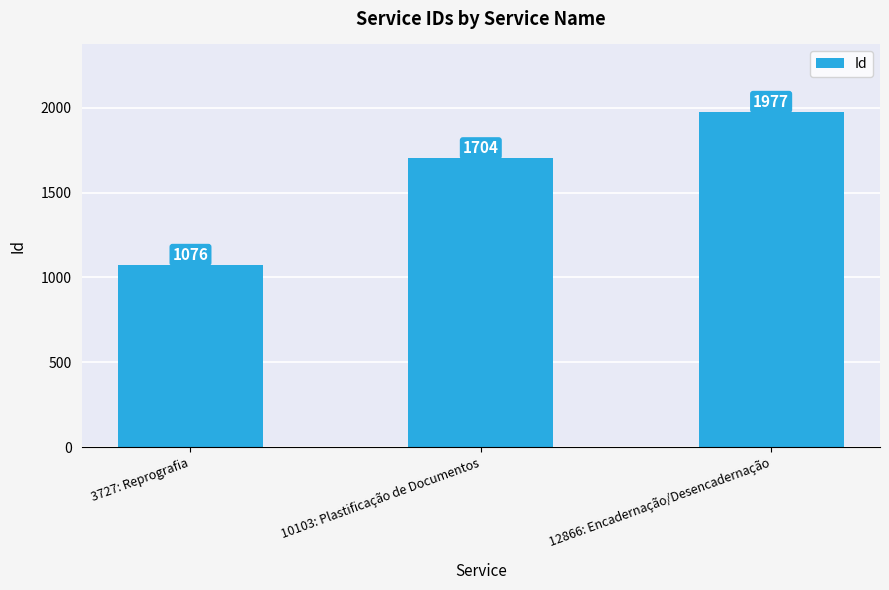

Approximately how many times larger is the value at 12866: Encadernação/Desencadernação compared to 10103: Plastificação de Documentos?

1.2